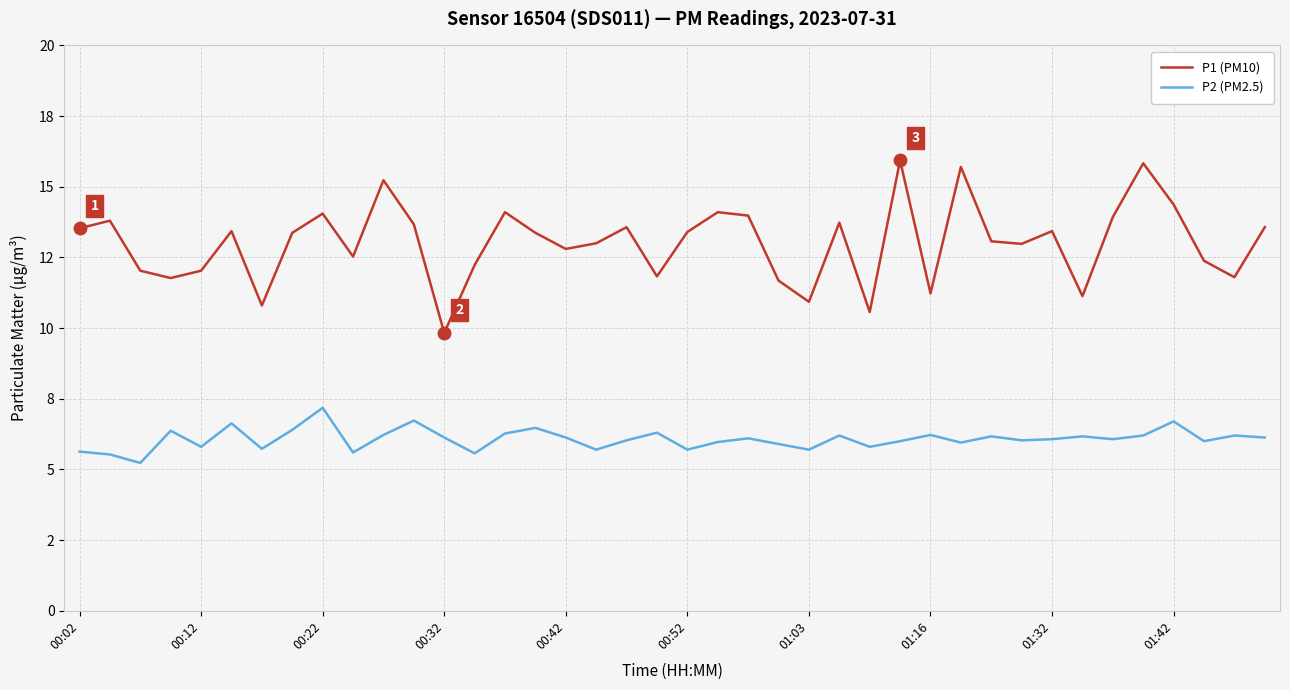

In P2 (PM2.5), how many points are lower than both neighbors (excluding endpoints)?

13